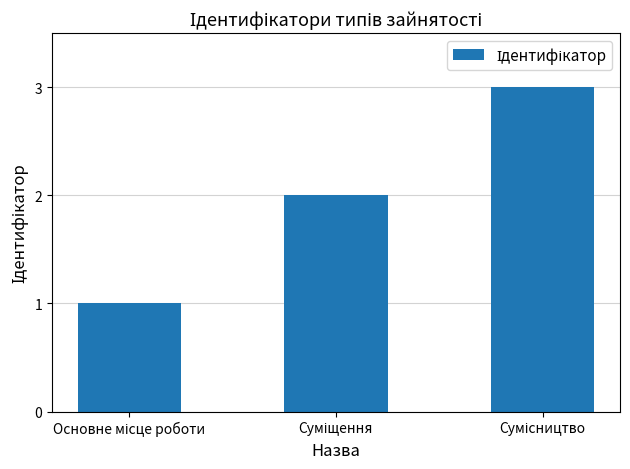

What is the greatest value displayed?

3